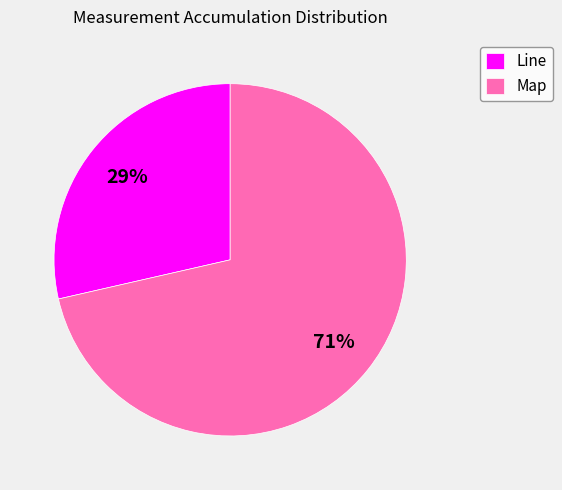

Is it true that Line is 37% of the pie?

False